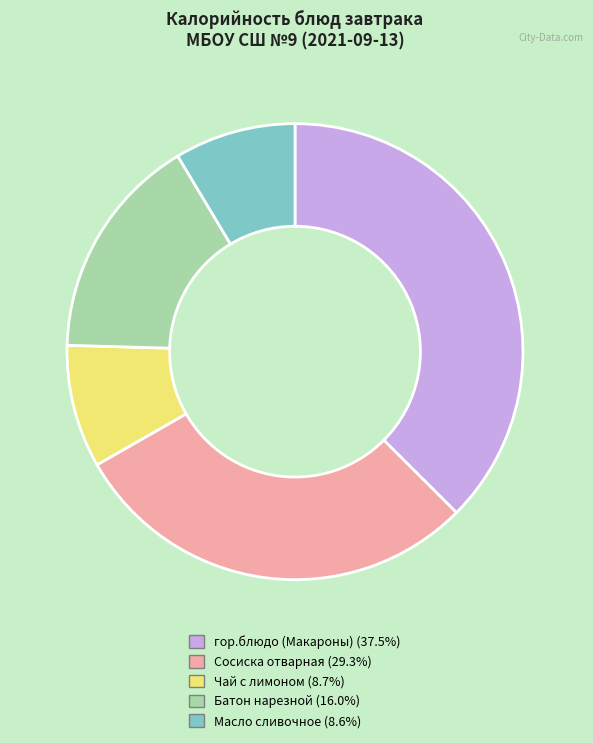

Combined, do Масло сливочное (8.6%) and Батон нарезной (16.0%) account for over 50%?

No